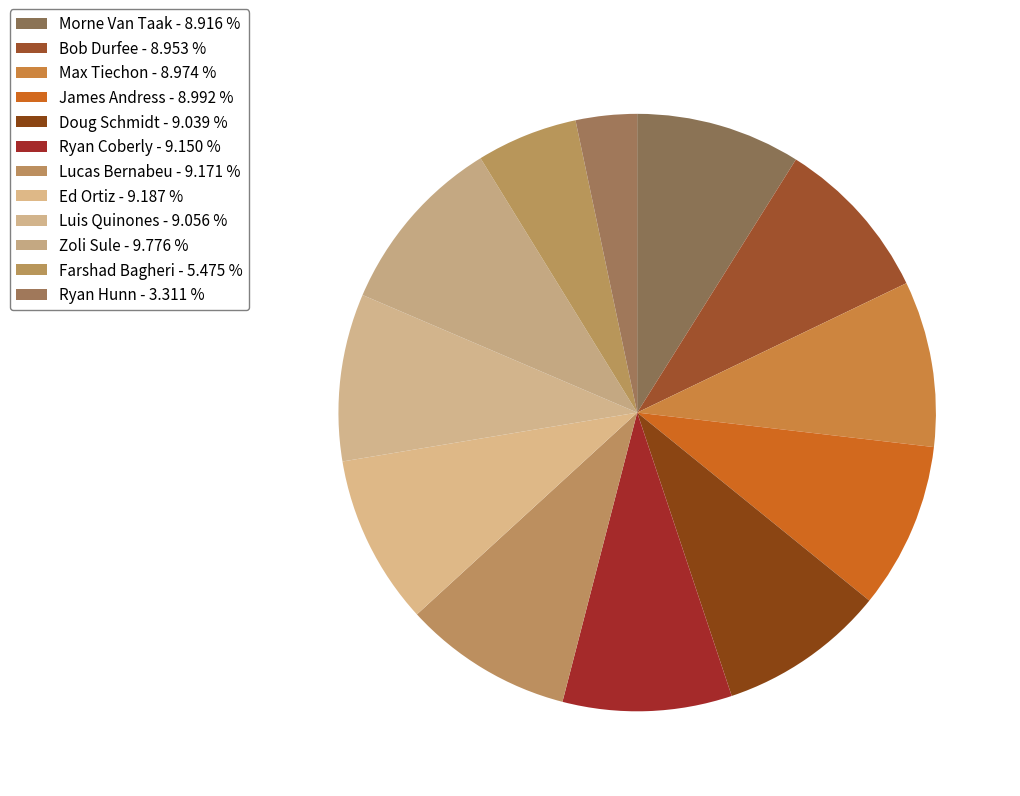

Approximately how many times larger is the value at Doug Schmidt compared to James Andress?

1.0